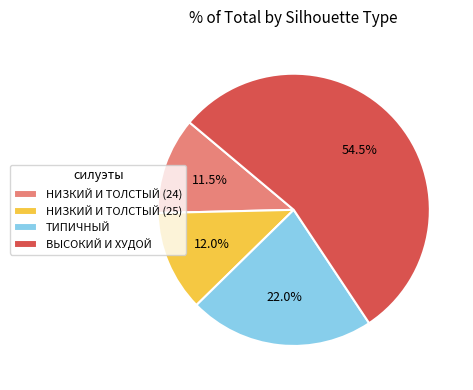

Approximately how many times larger is the value at НИЗКИЙ И ТОЛСТЫЙ (25) compared to НИЗКИЙ И ТОЛСТЫЙ (24)?

1.0